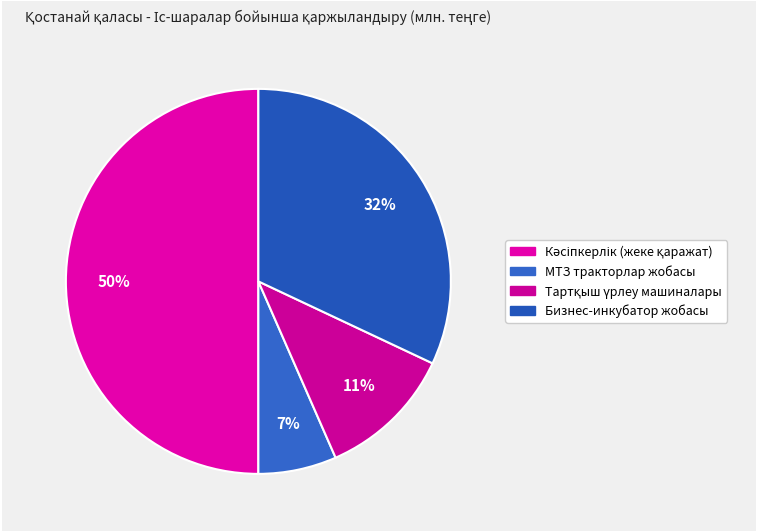

How much of the chart is everything except Бизнес-инкубатор жобасы?

68.0%